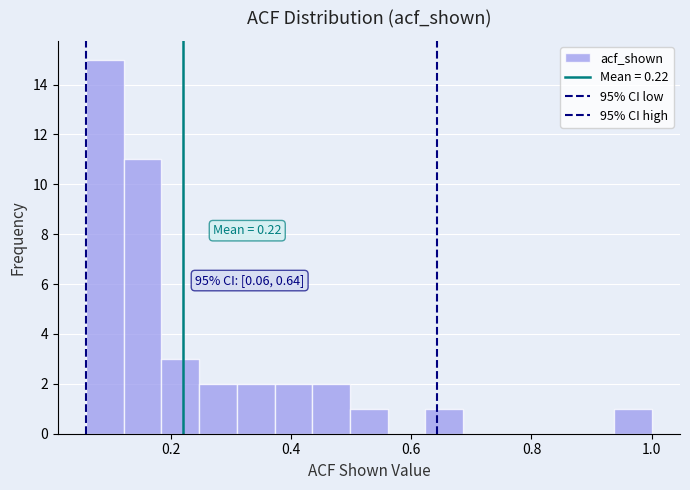

Around what value on the x-axis is the tallest bar? Give the approximate position of its centre, as read against the axis.

0.10